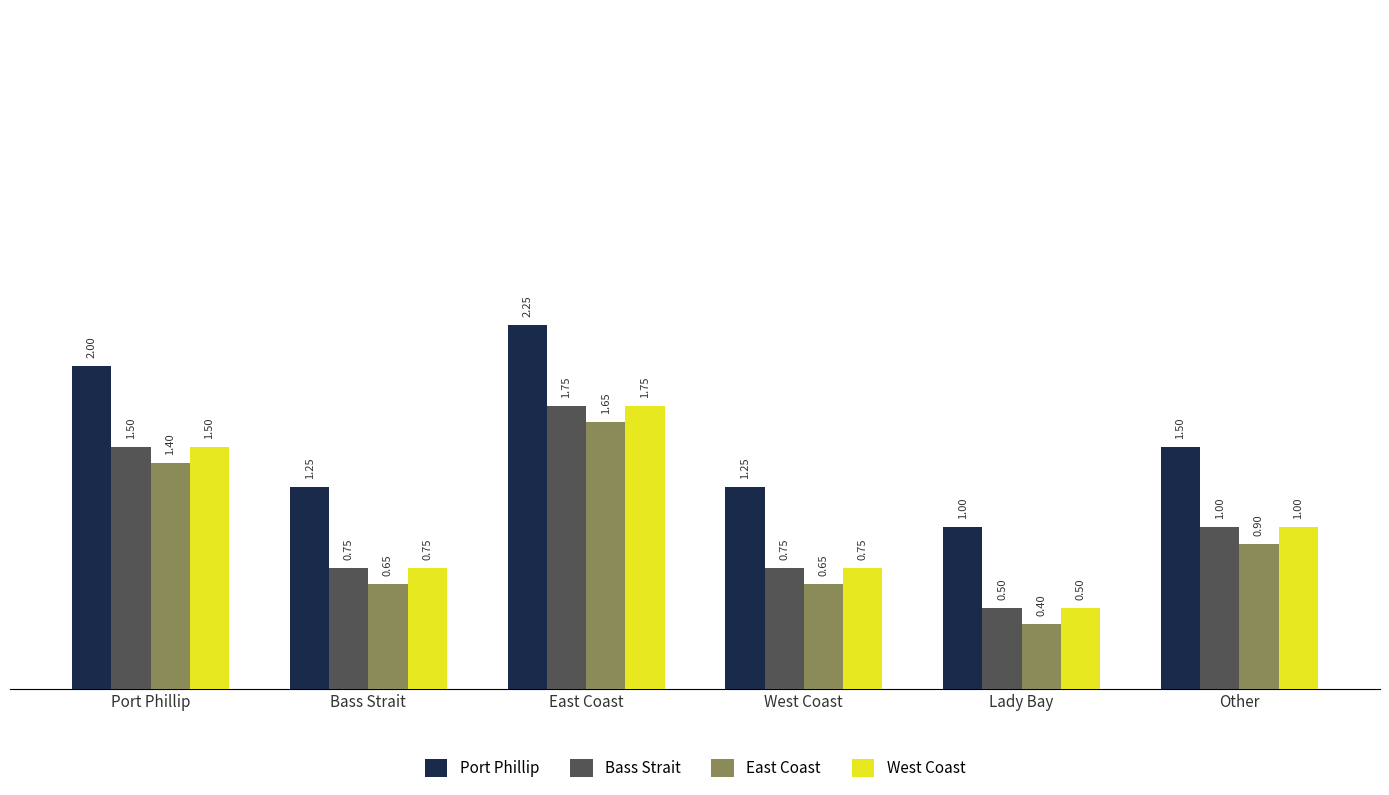

What is the difference between the highest and lowest values at Bass Strait?

0.6